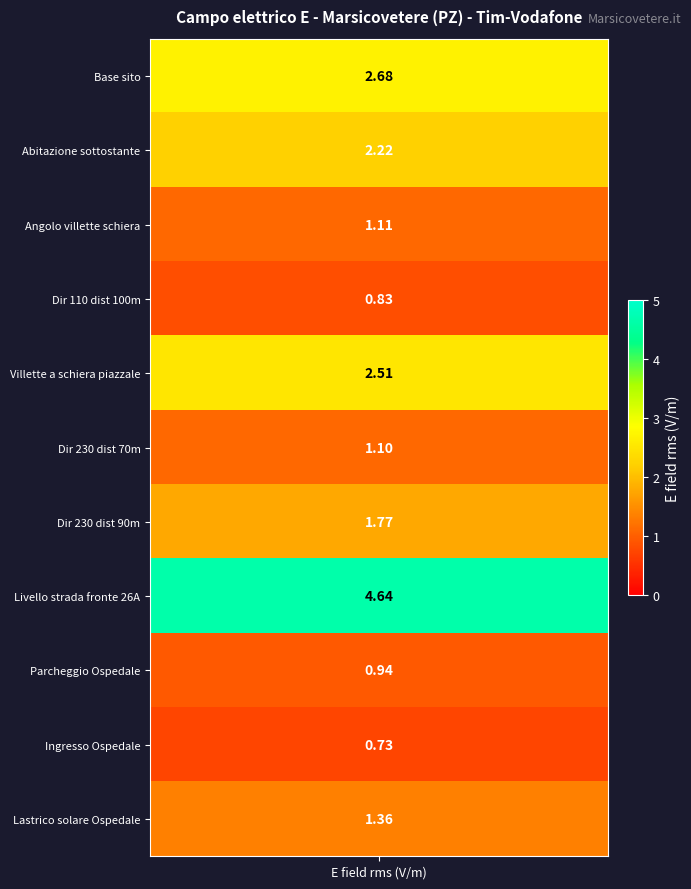

Which category has the lowest value across all series?

10